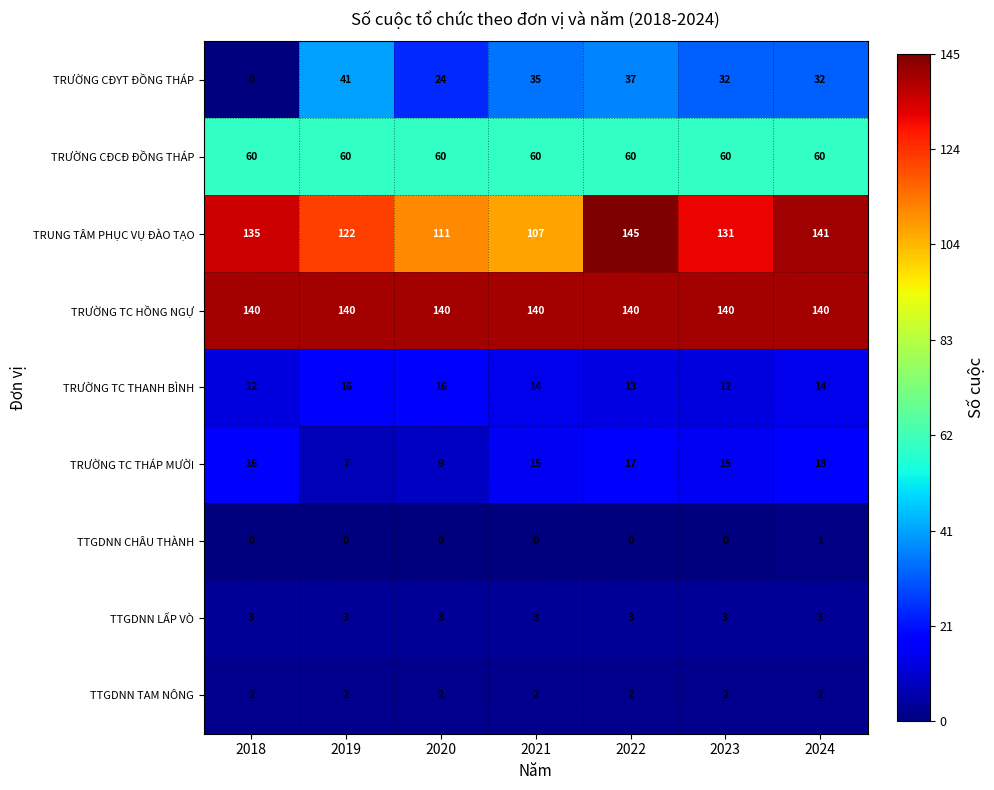

At which label does TRƯỜNG CĐYT ĐỒNG THÁP first exceed 32?

2019